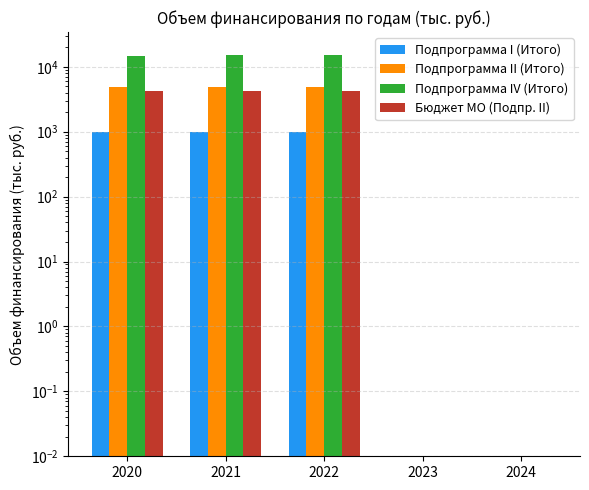

What is the difference between the Бюджет МО (Подпр. II) values at 2024 and 2021?

4267.0